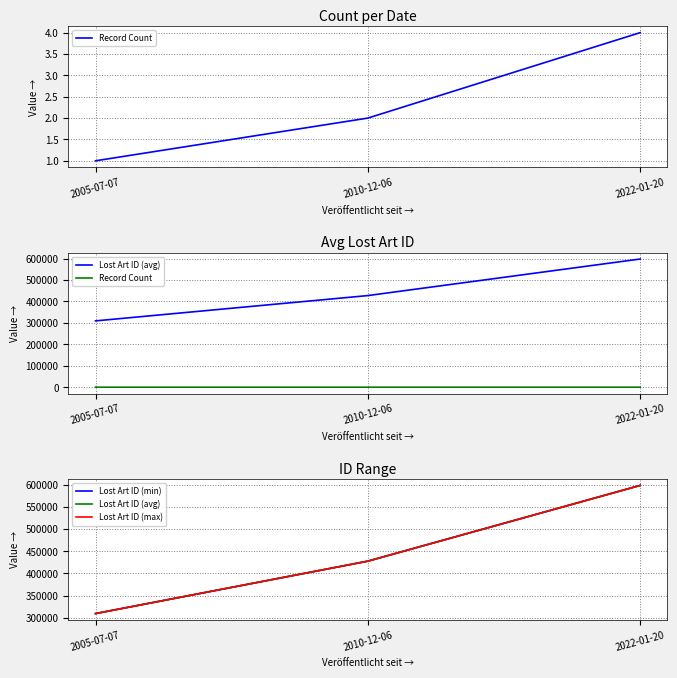

Read the Lost Art ID (max) value at 2022-01-20.

598156.0